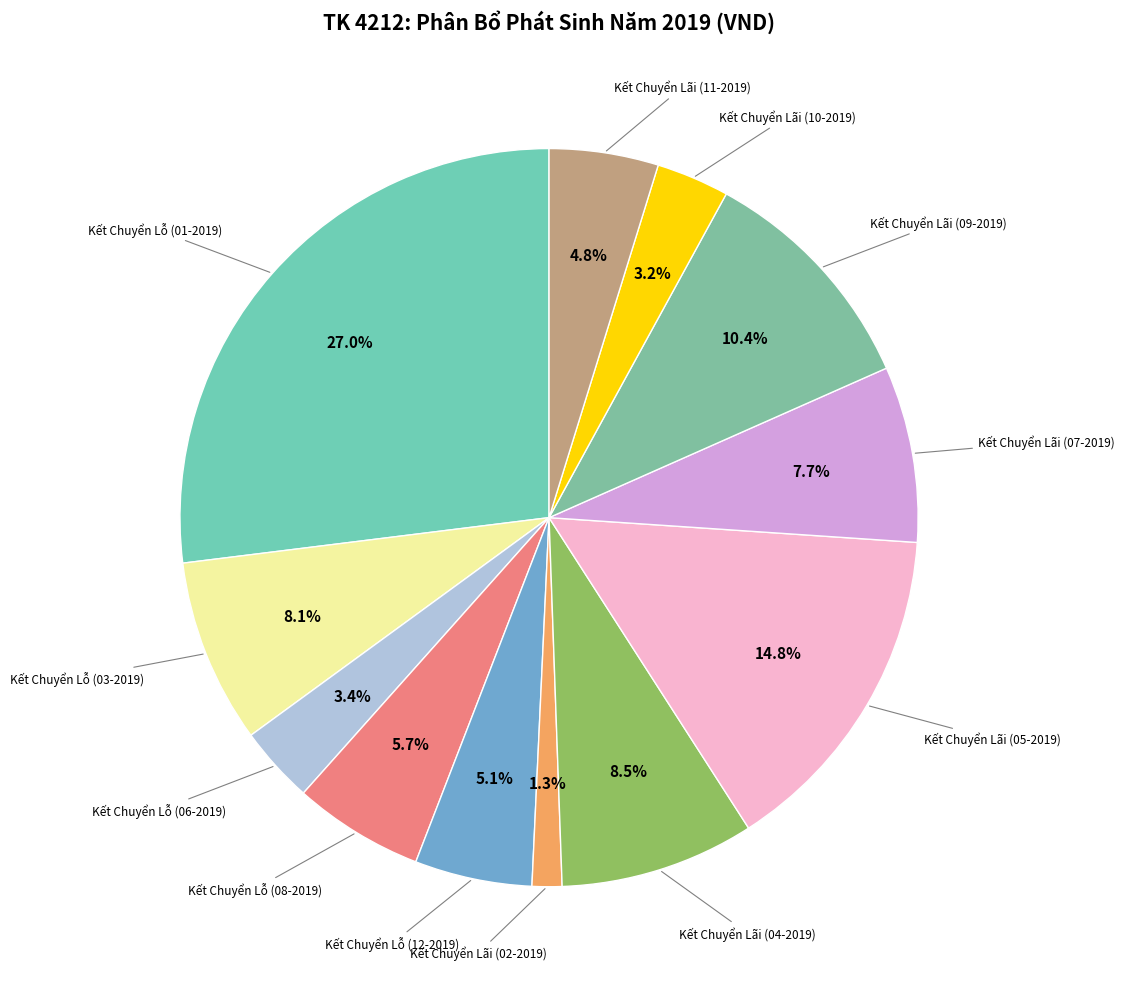

Rank the categories by value from lowest to highest.

Kết Chuyển Lãi (02-2019), Kết Chuyển Lãi (10-2019), Kết Chuyển Lỗ (06-2019), Kết Chuyển Lãi (11-2019), Kết Chuyển Lỗ (12-2019), Kết Chuyển Lỗ (08-2019), Kết Chuyển Lãi (07-2019), Kết Chuyển Lỗ (03-2019), Kết Chuyển Lãi (04-2019), Kết Chuyển Lãi (09-2019), Kết Chuyển Lãi (05-2019), Kết Chuyển Lỗ (01-2019)